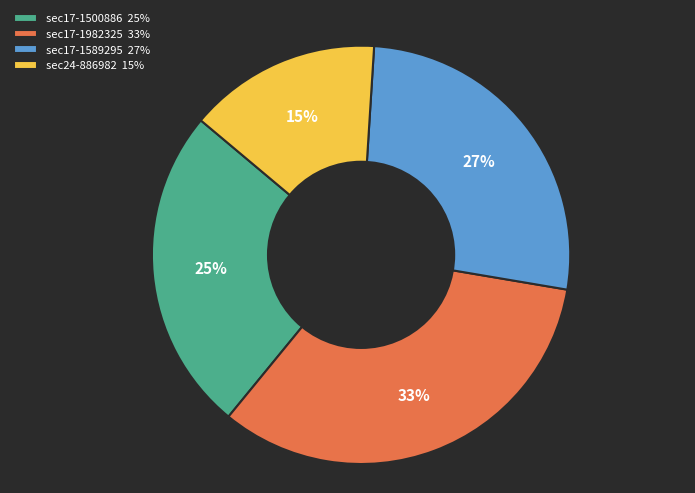

Is there any slice that represents more than half of the pie?

No